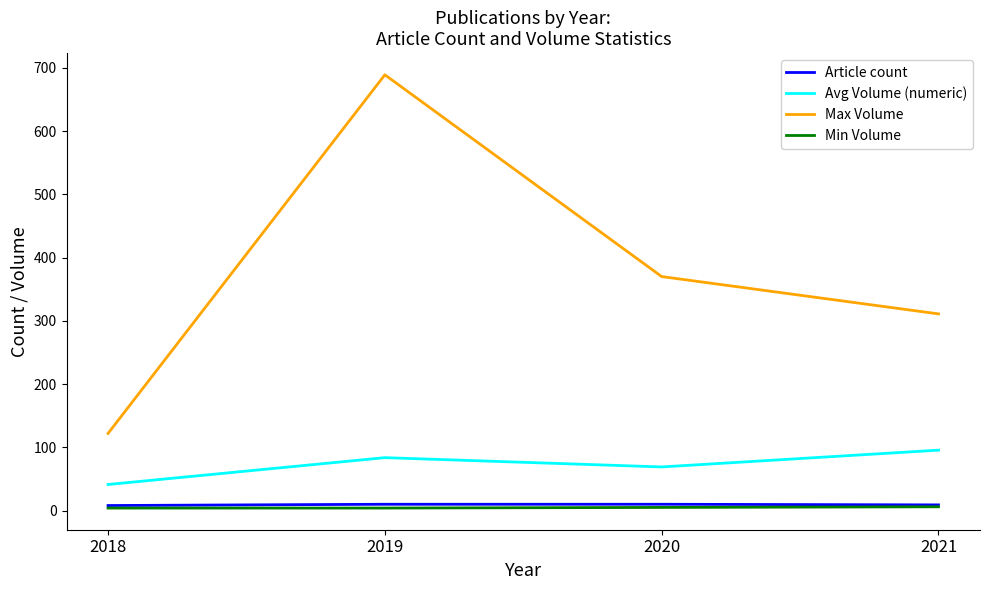

Which series has the largest total across all categories?

Max Volume